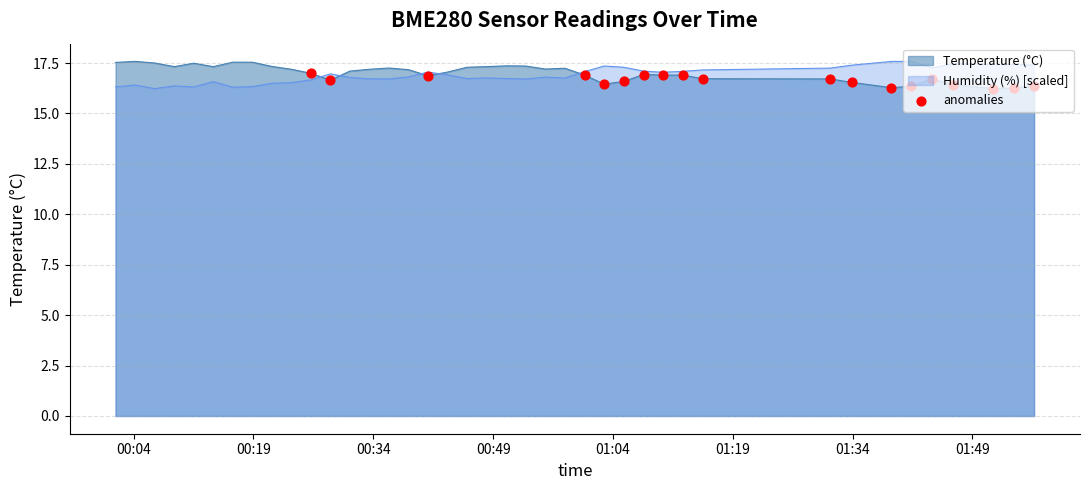

What is the highest value of the Humidity (%) [scaled] series?

17.6